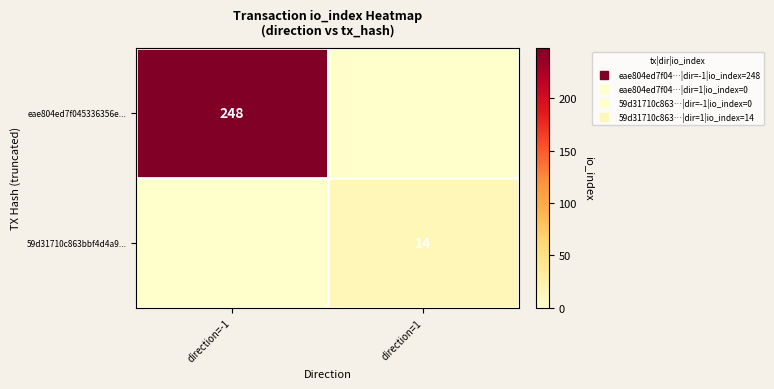

Which series has the largest total across all categories?

eae804ed7f045336356e...